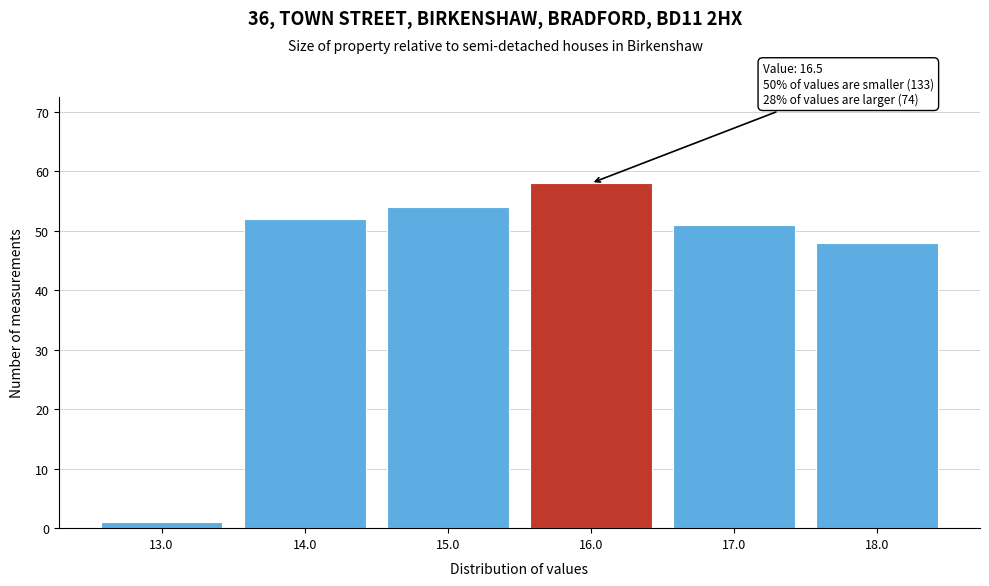

Reading left to right, extract all data points from this chart.

13.0=1	14.0=52	15.0=54	16.0=58	17.0=51	18.0=48